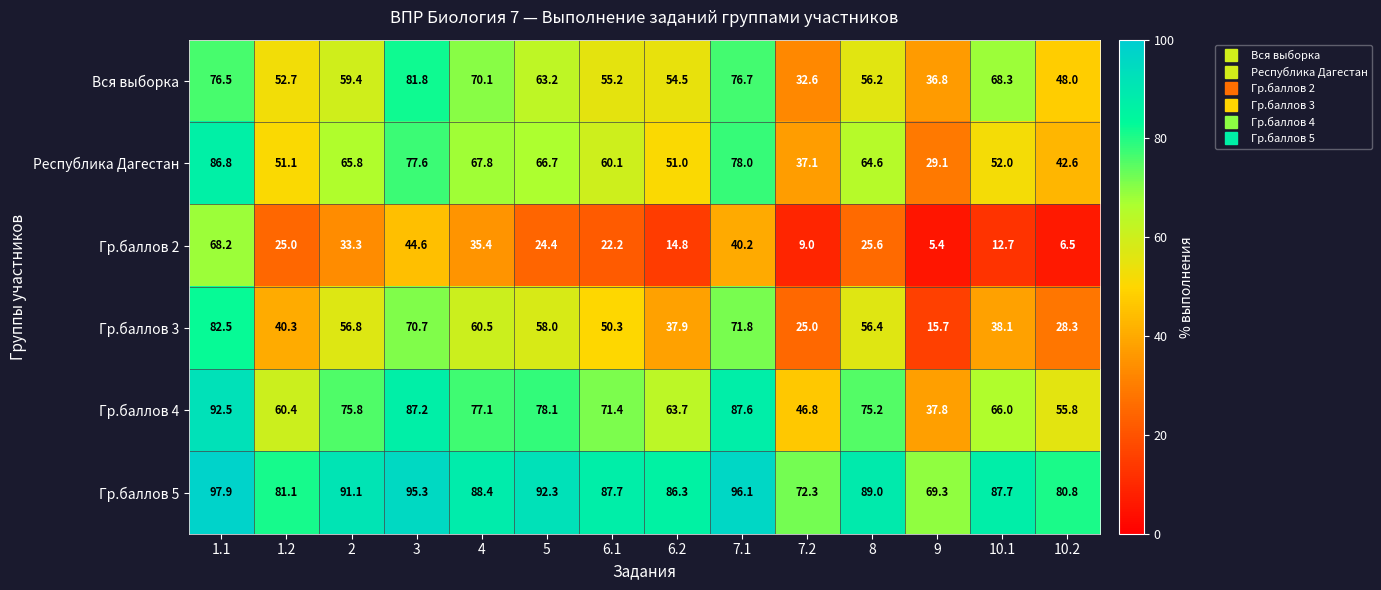

How many series are shown in this chart?

6